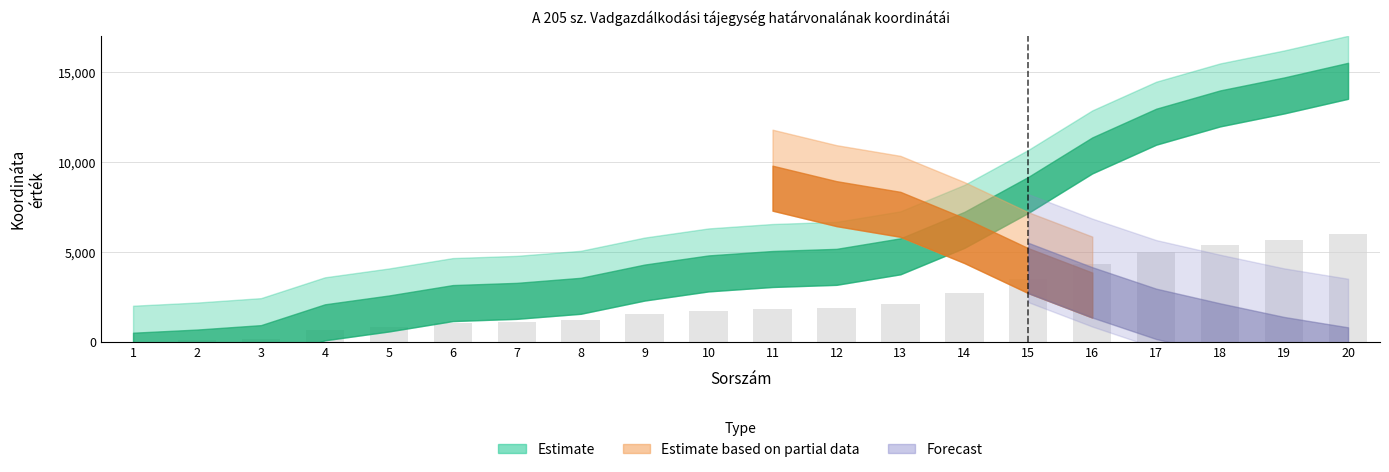

True or false: the data shows 3869.3 at 14.

False